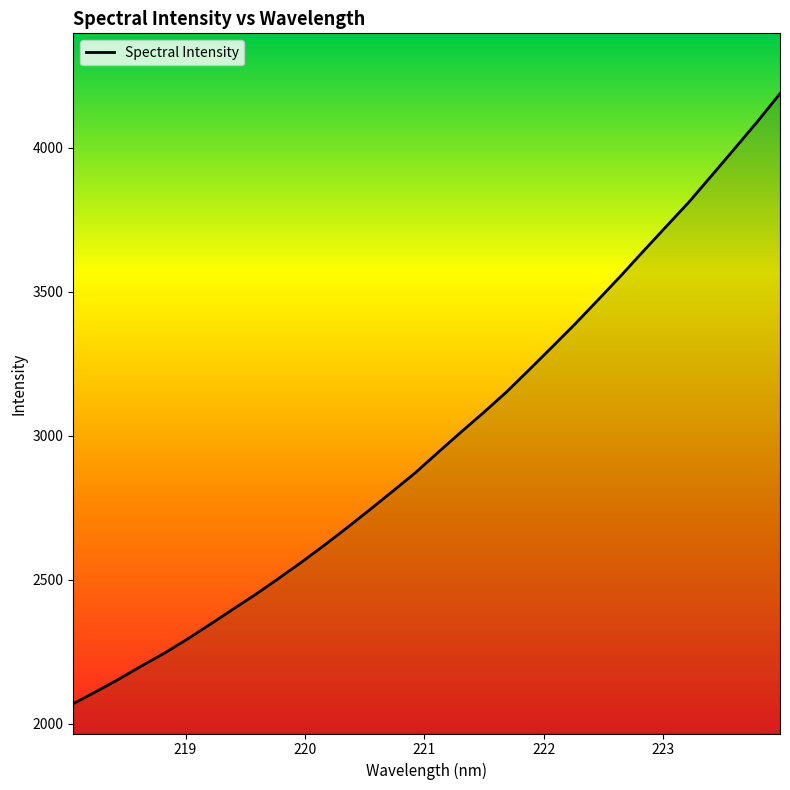

What is the difference between the maximum and minimum values?

2118.2